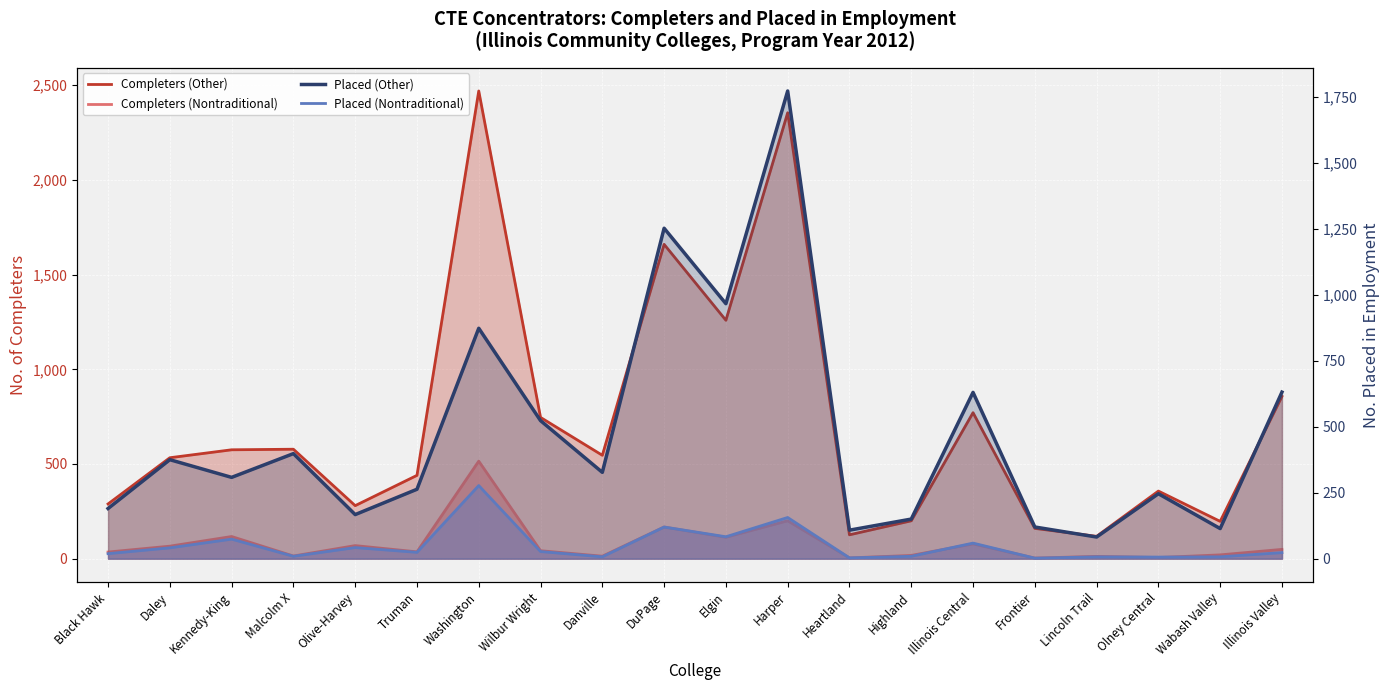

Reading left to right, what are all the values shown in this chart?

Completers (Other): 289	533	575	578	280	440	2470	746	546	1660	1259	2355	126	200	771	160	118	357	197	857
Completers (Nontraditional): 35	66	117	14	69	36	515	42	13	167	113	200	4	17	78	3	12	6	20	49
Placed (Other): 190	375	308	398	167	263	873	523	327	1252	966	1772	108	150	630	120	82	246	114	631
Placed (Nontraditional): 19	41	74	9	42	24	277	27	7	120	83	156	3	9	59	2	7	6	7	23